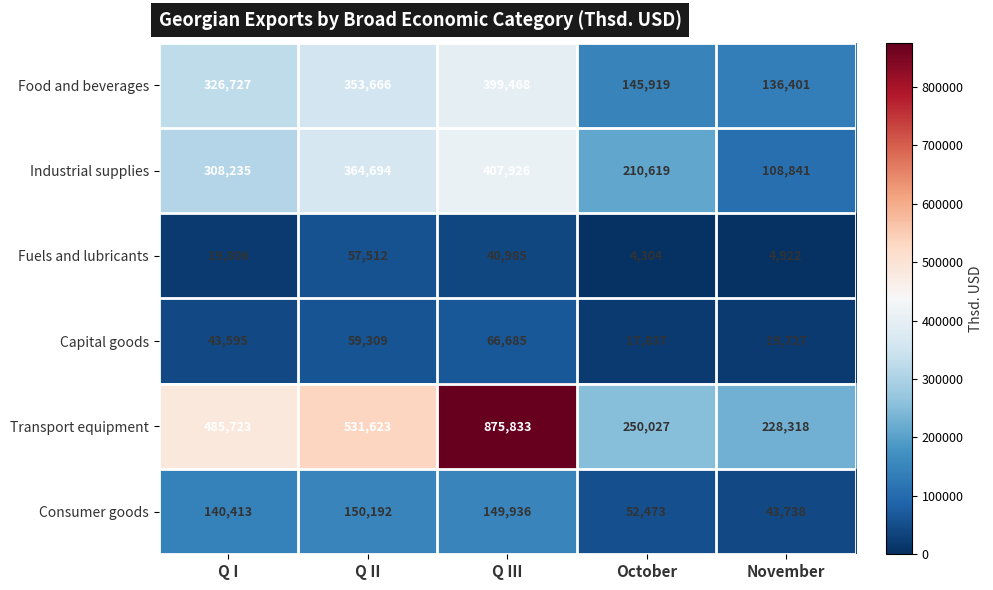

At which category is the sum across all series the highest?

Q III